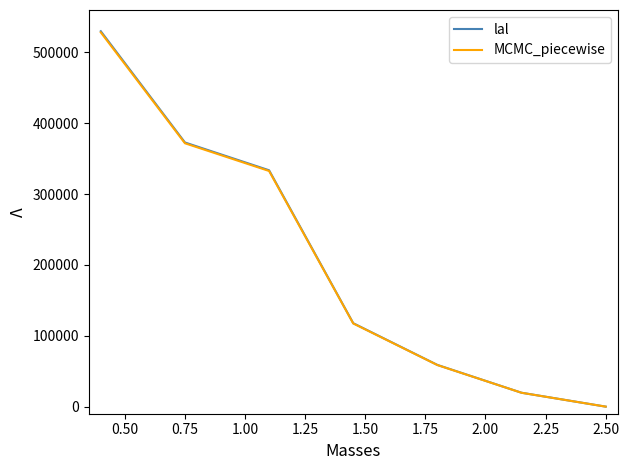

True or false: MCMC_piecewise has more than 2 points higher than both neighbors.

False